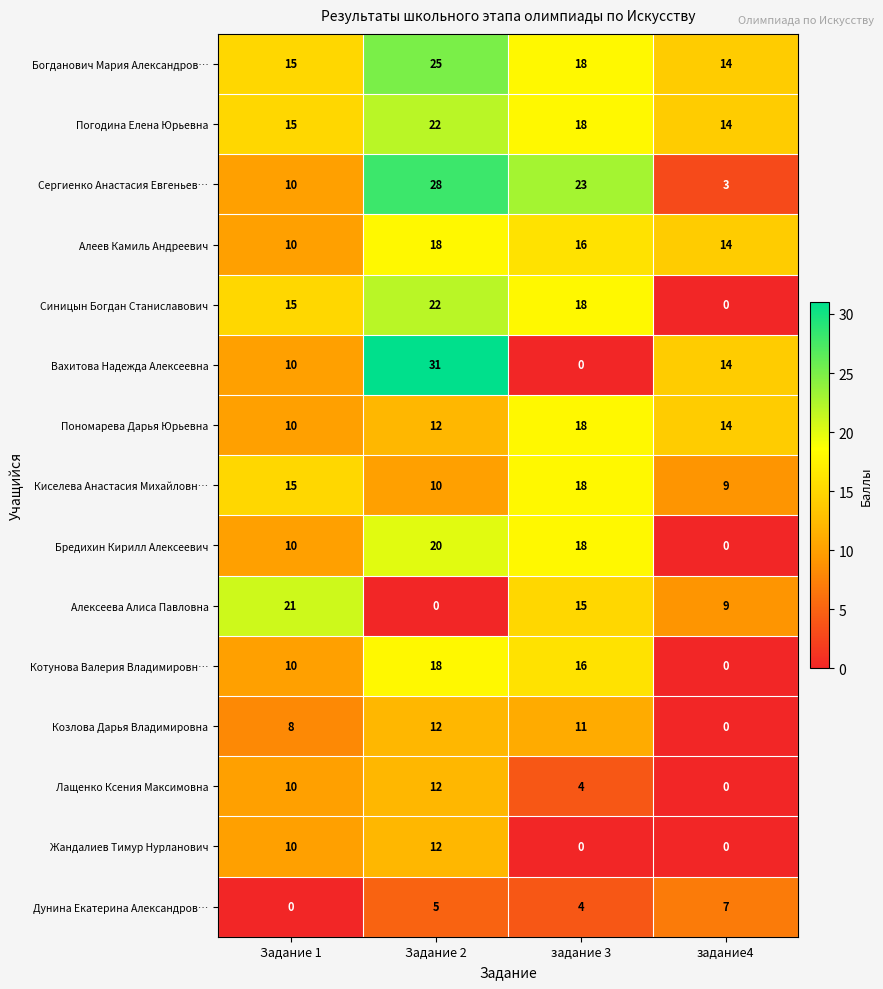

What is the difference between the maximum and minimum values in the Котунова Валерия Владимировн… series?

18